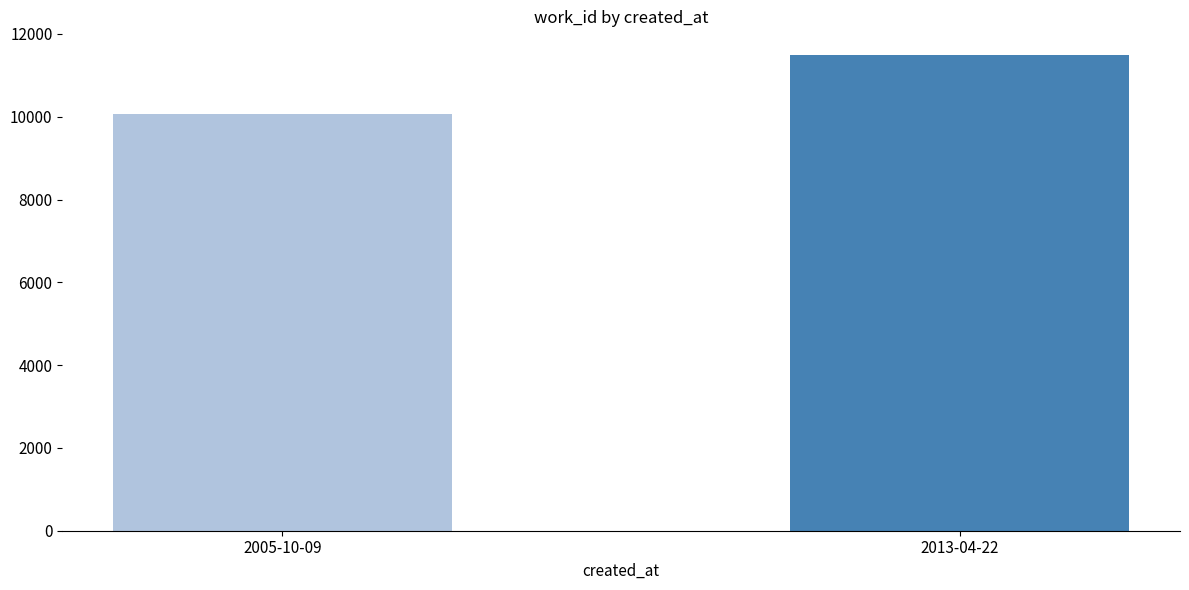

How many bars are there in total?

2